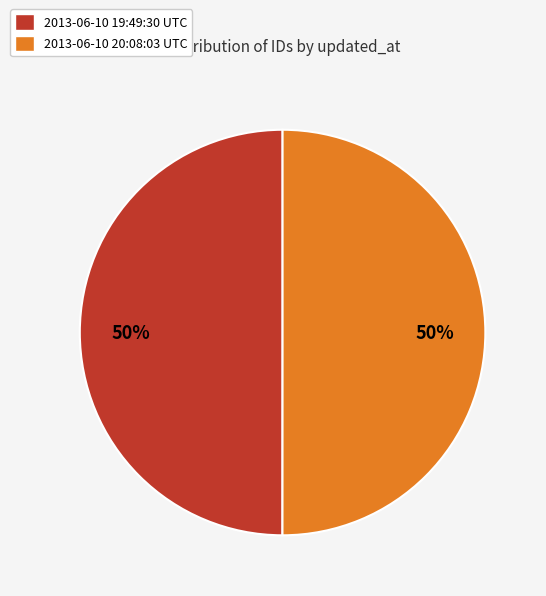

What is the ratio of the value at 2013-06-10 20:08:03 UTC to the value at 2013-06-10 19:49:30 UTC?

1.0